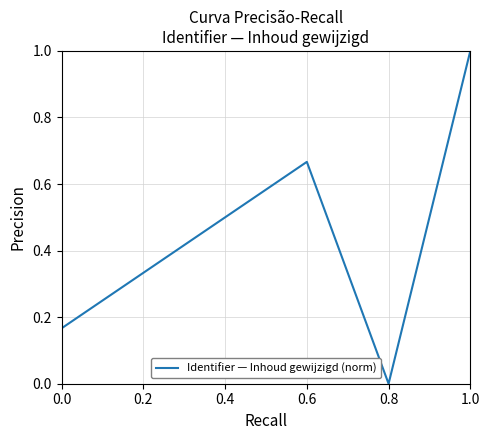

List the labels in order of value, largest first.

1.0, 0.6, 0.4, 0.2, 0.0, 0.8